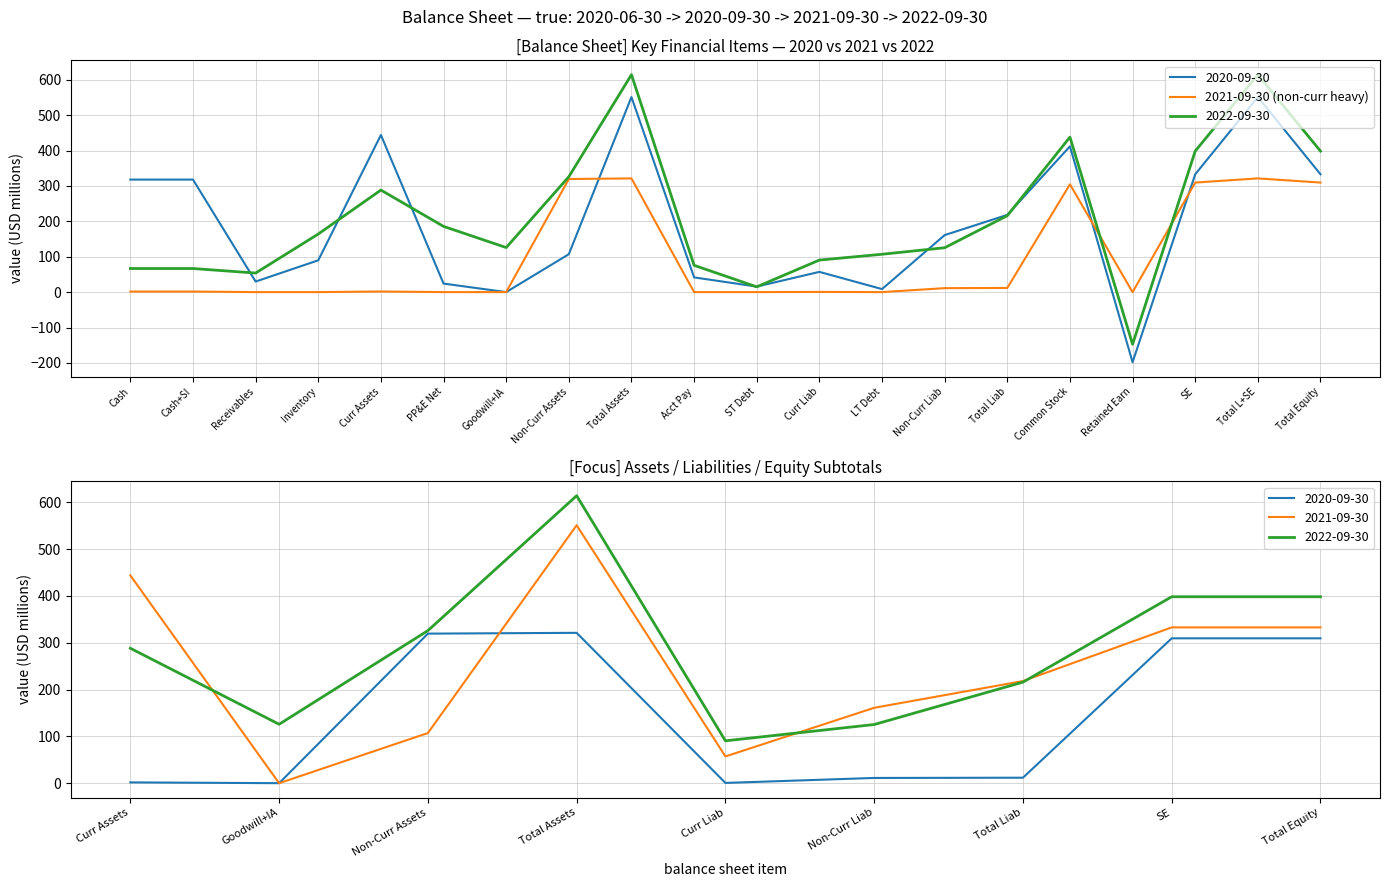

Which label corresponds to the largest value in the chart?

Total Assets